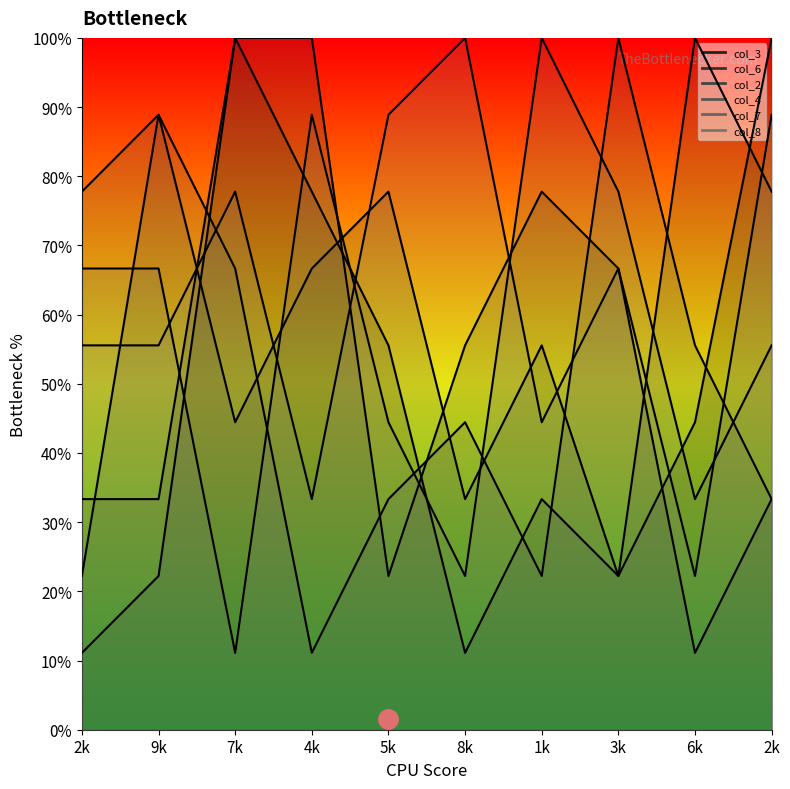

True or false: col_4_line has more than 0 points higher than both neighbors.

True